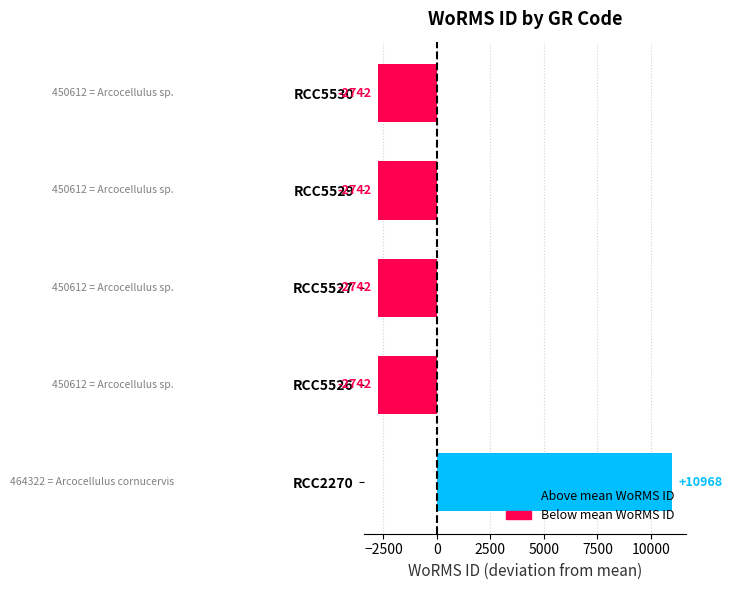

At which category does the chart reach its peak across all series?

RCC2270